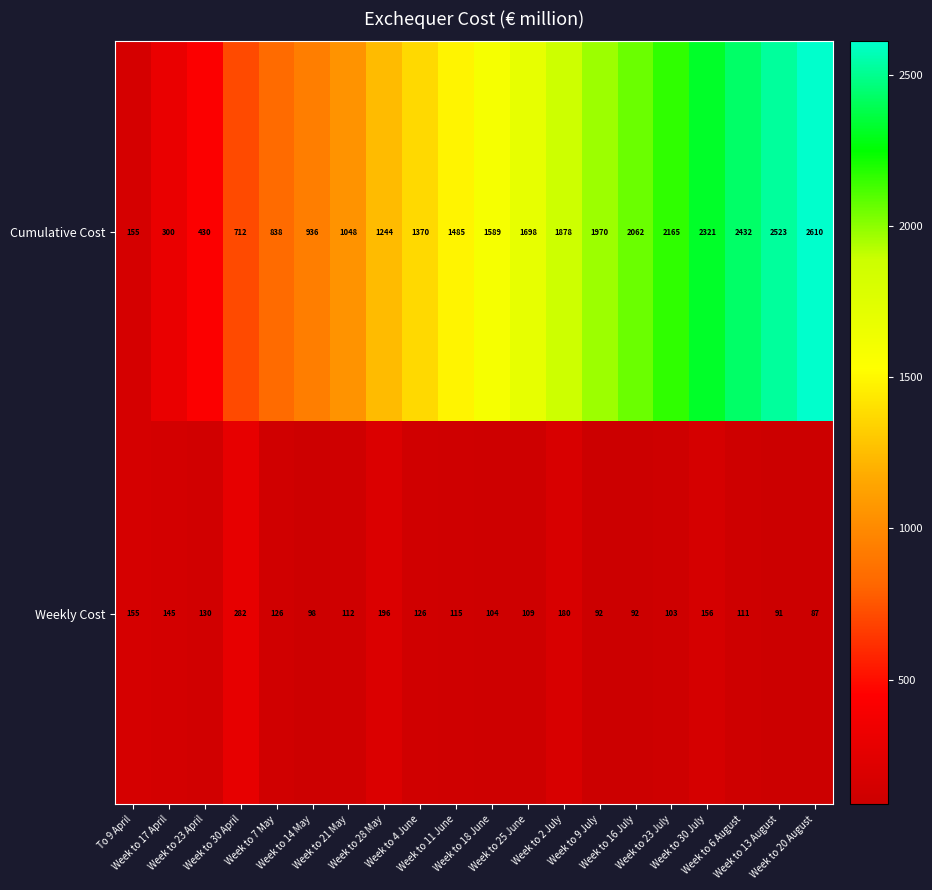

What is the sum of all Cumulative Cost values?

29766